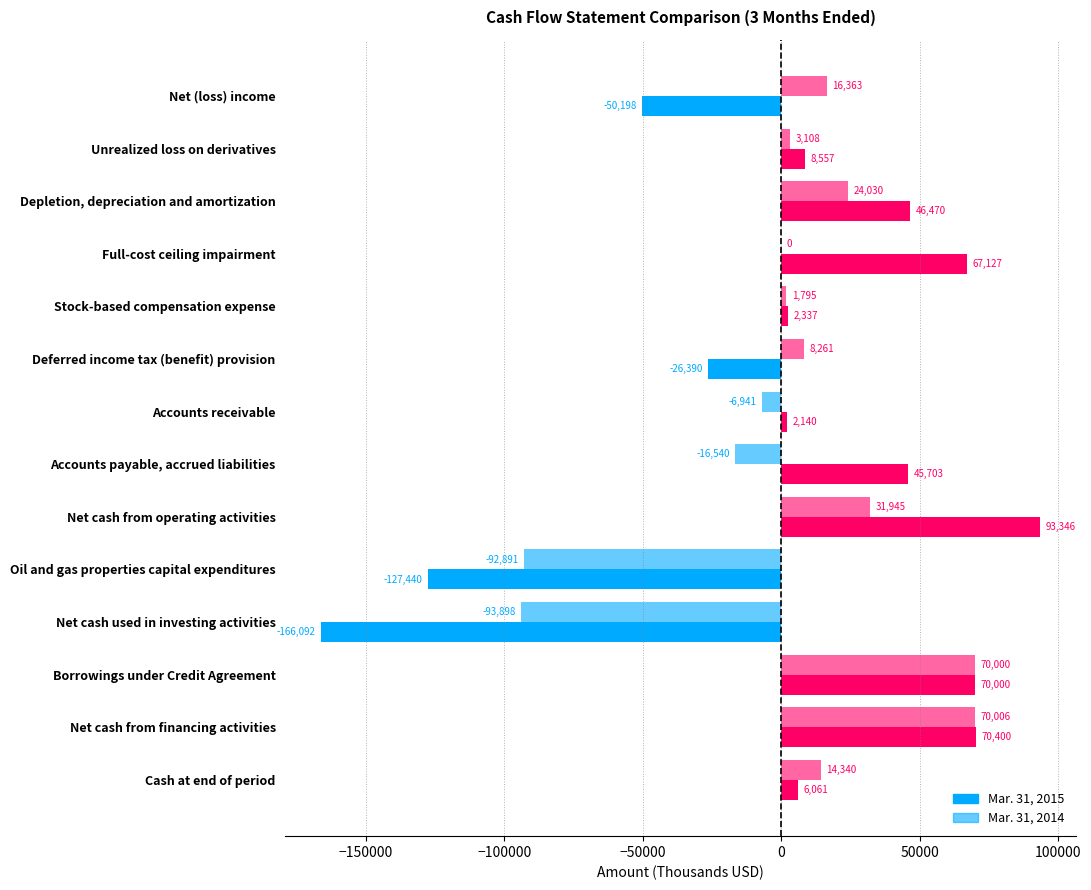

How many values in the Mar. 31, 2014 series exceed 8261?

6